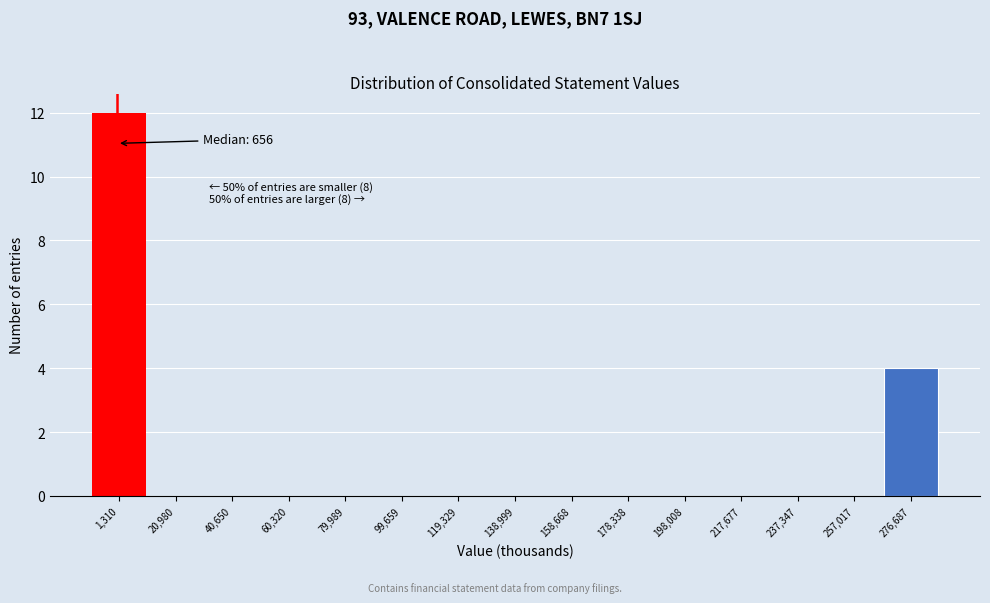

Over which range of the x-axis is the bar tallest?

-8000 to 12000